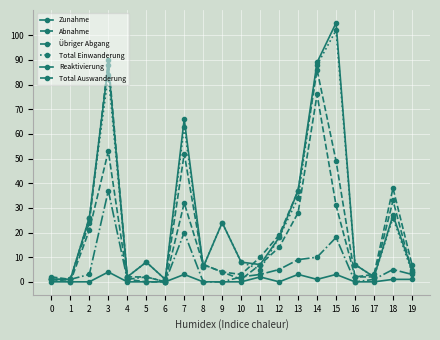

Does the chart have visible grid lines?

Yes